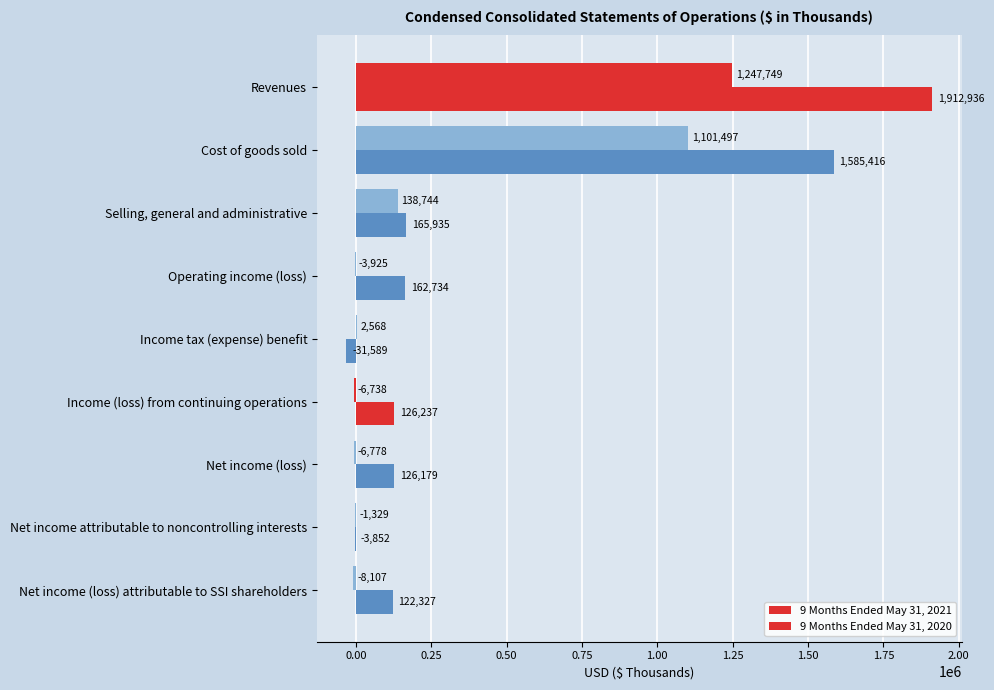

Reading left to right, extract all data points from this chart.

9 Months Ended May 31, 2021: 1912936	1585416	165935	162734	-31589	126237	126179	-3852	122327
9 Months Ended May 31, 2020: 1247749	1101497	138744	-3925	2568	-6738	-6778	-1329	-8107